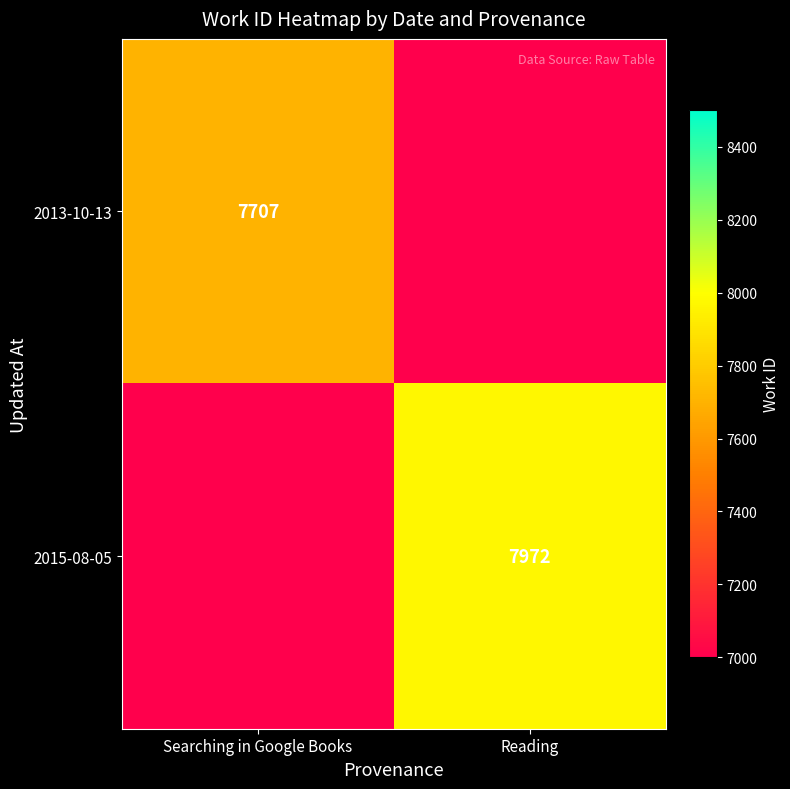

The value of 2015-08-05 at Reading is 7972. True or false?

True